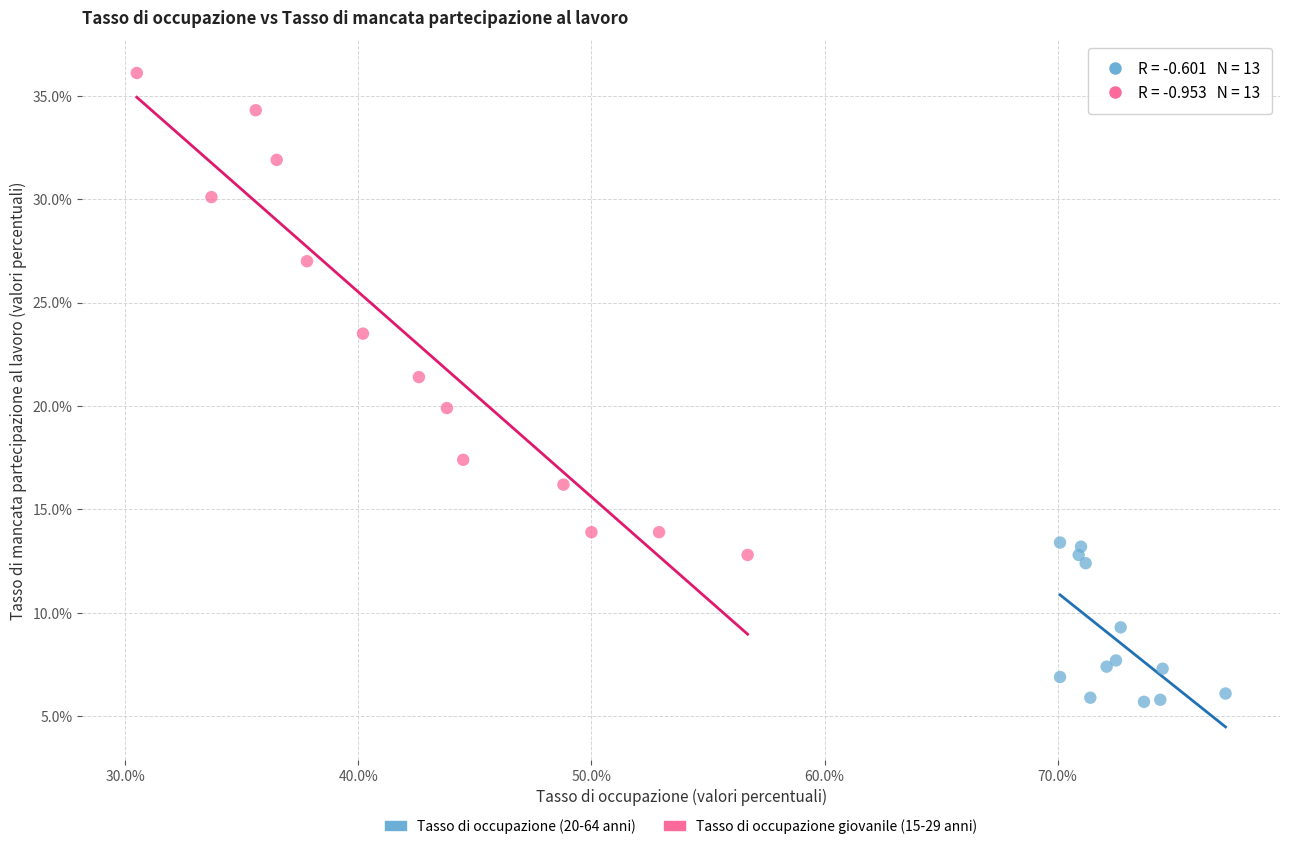

What are all the series names shown in the legend?

Tasso di occupazione (20-64 anni), Tasso di occupazione giovanile (15-29 anni)